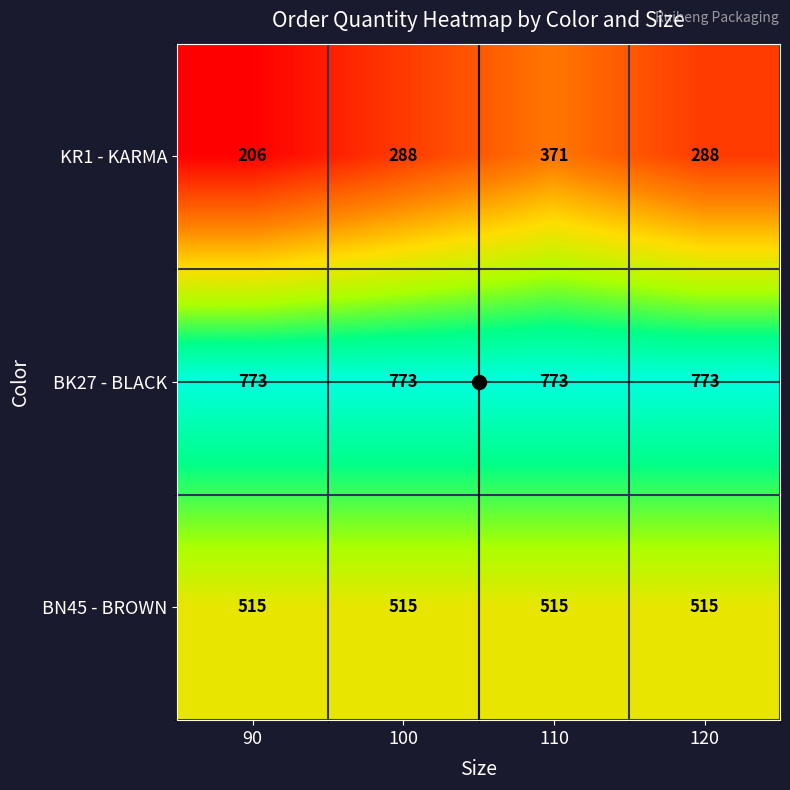

True or false: BN45 - BROWN has a value of 761 at 120.

False